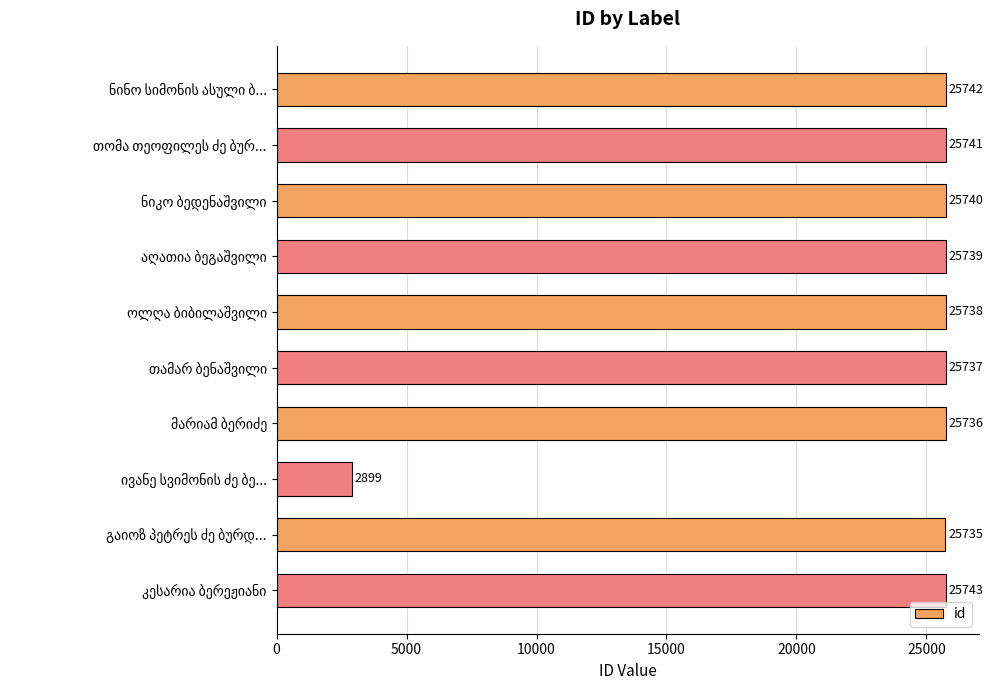

What is the difference between the maximum and minimum values?

22844